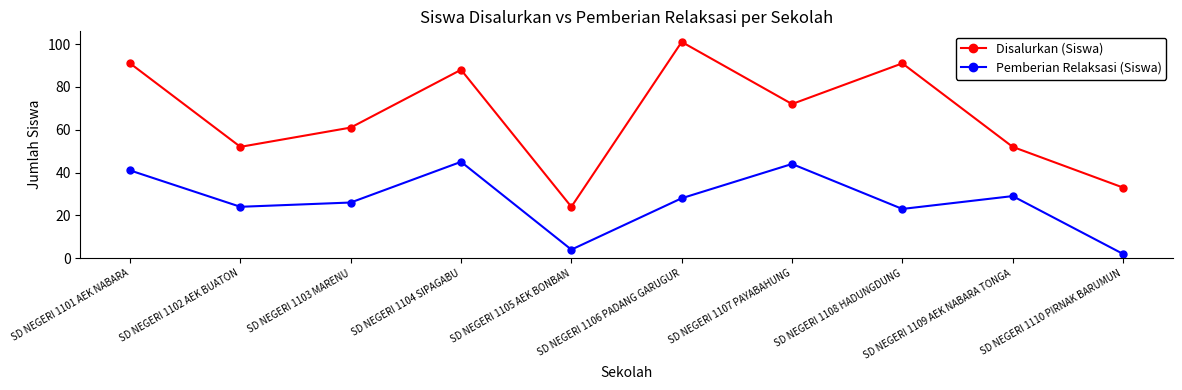

What position from the left is SD NEGERI 1103 MARENU?

3